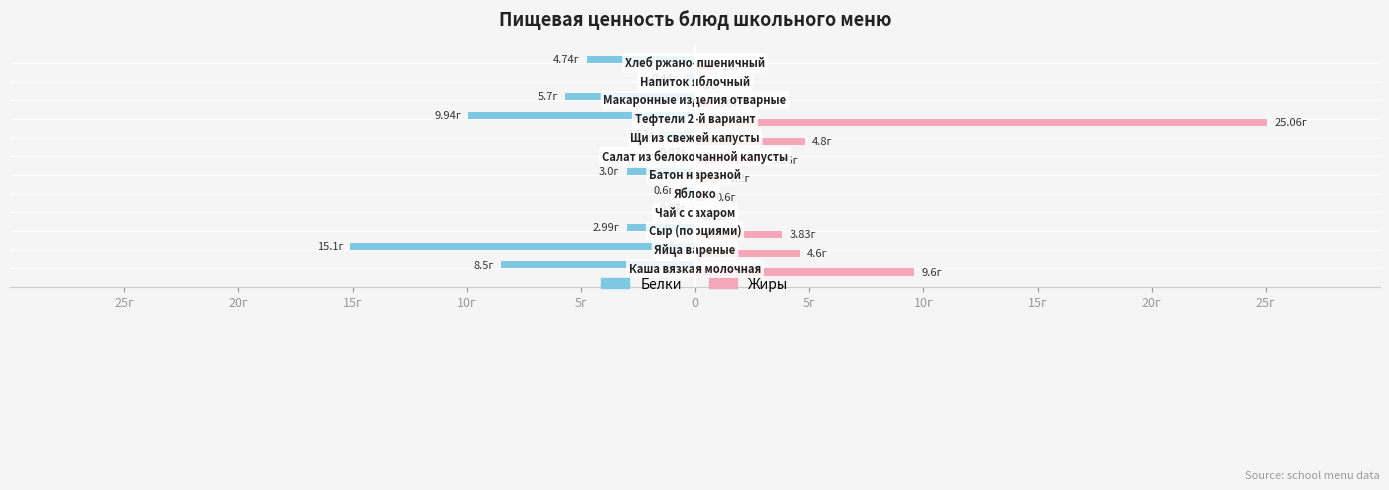

What is the sum of all Жиры values?

54.2